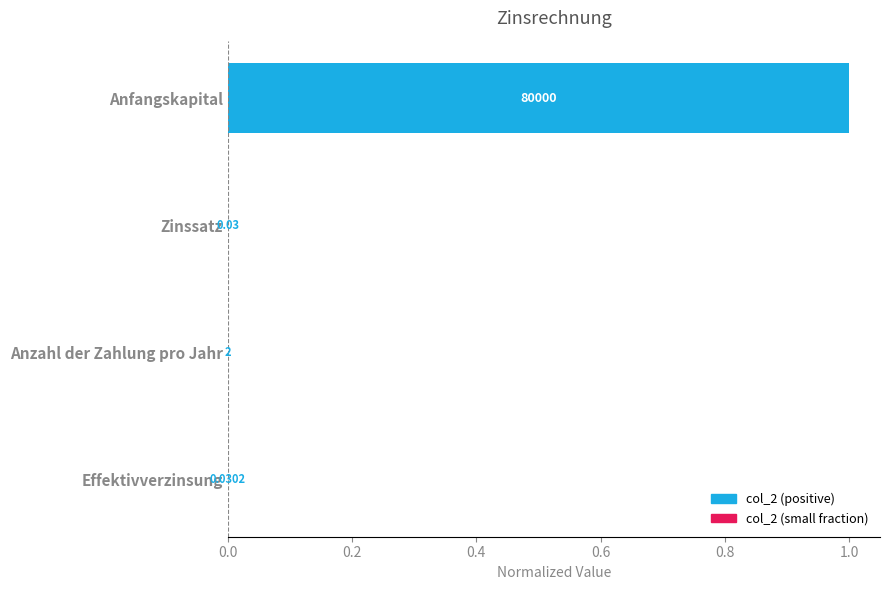

At which category does the chart reach its peak across all series?

Anfangskapital